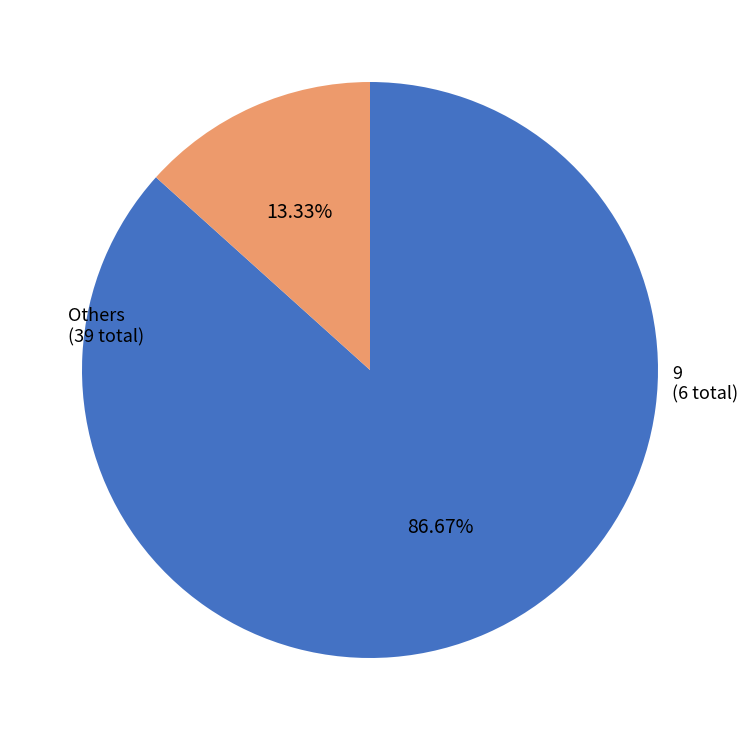

Which category has the smallest portion of the pie?

9